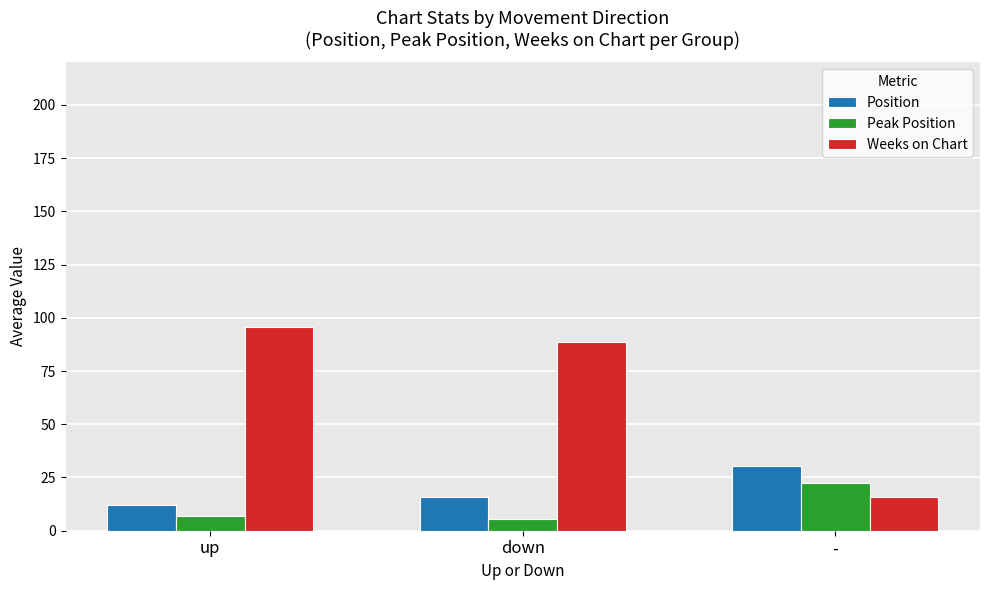

Read the Peak Position value at down.

5.6